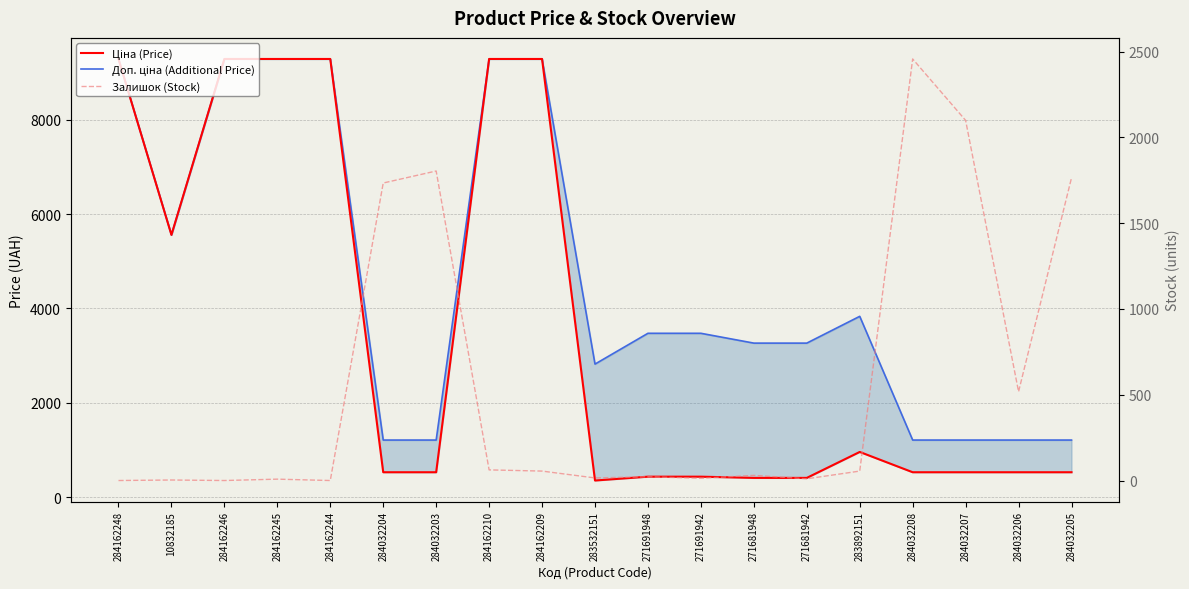

What is the total value across all series at 284032204?

3472.9